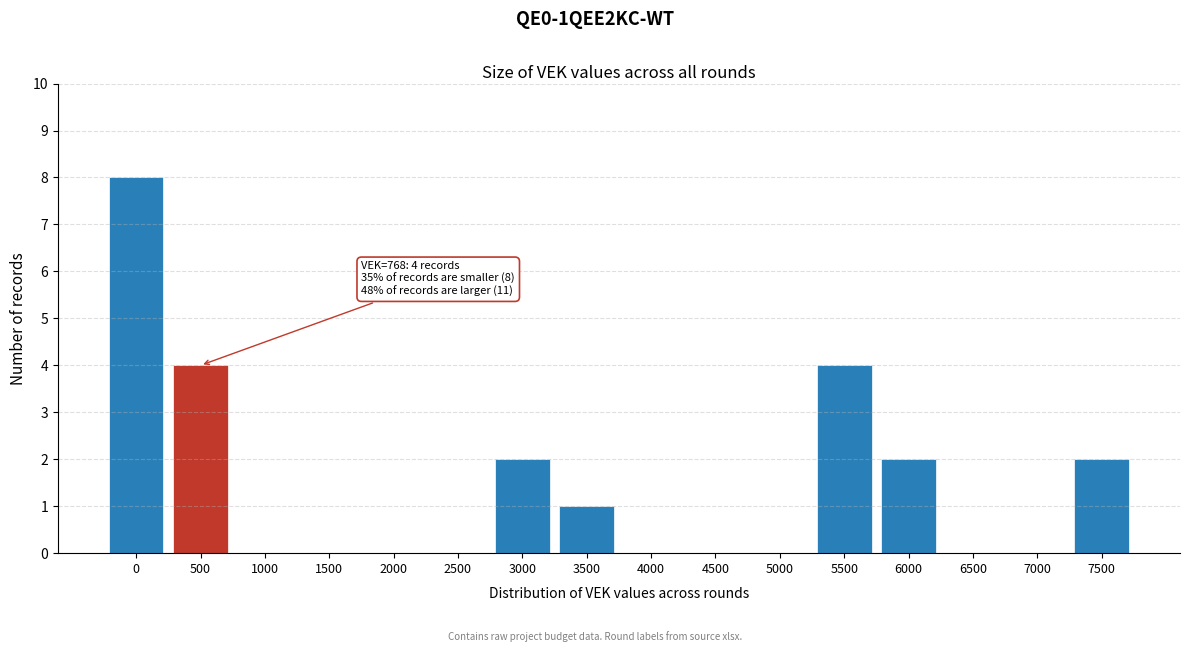

Reading left to right, list all the values displayed in this chart.

0=8	500=4	1000=0	1500=0	2000=0	2500=0	3000=2	3500=1	4000=0	4500=0	5000=0	5500=4	6000=2	6500=0	7000=0	7500=2